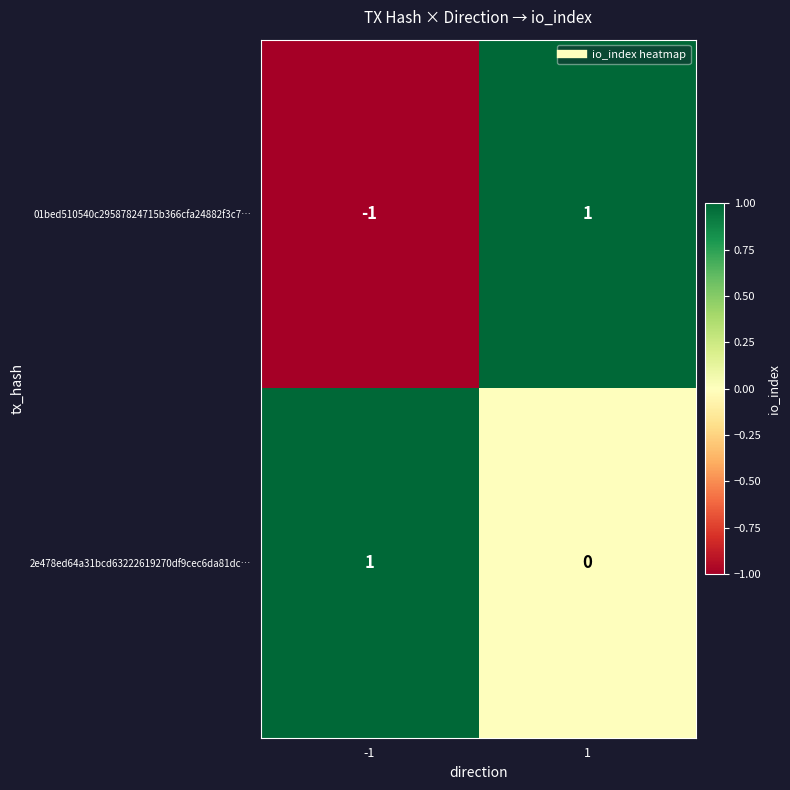

Which series has the widest spread of values?

01bed510540c29587824715b366cfa24882f3c7…